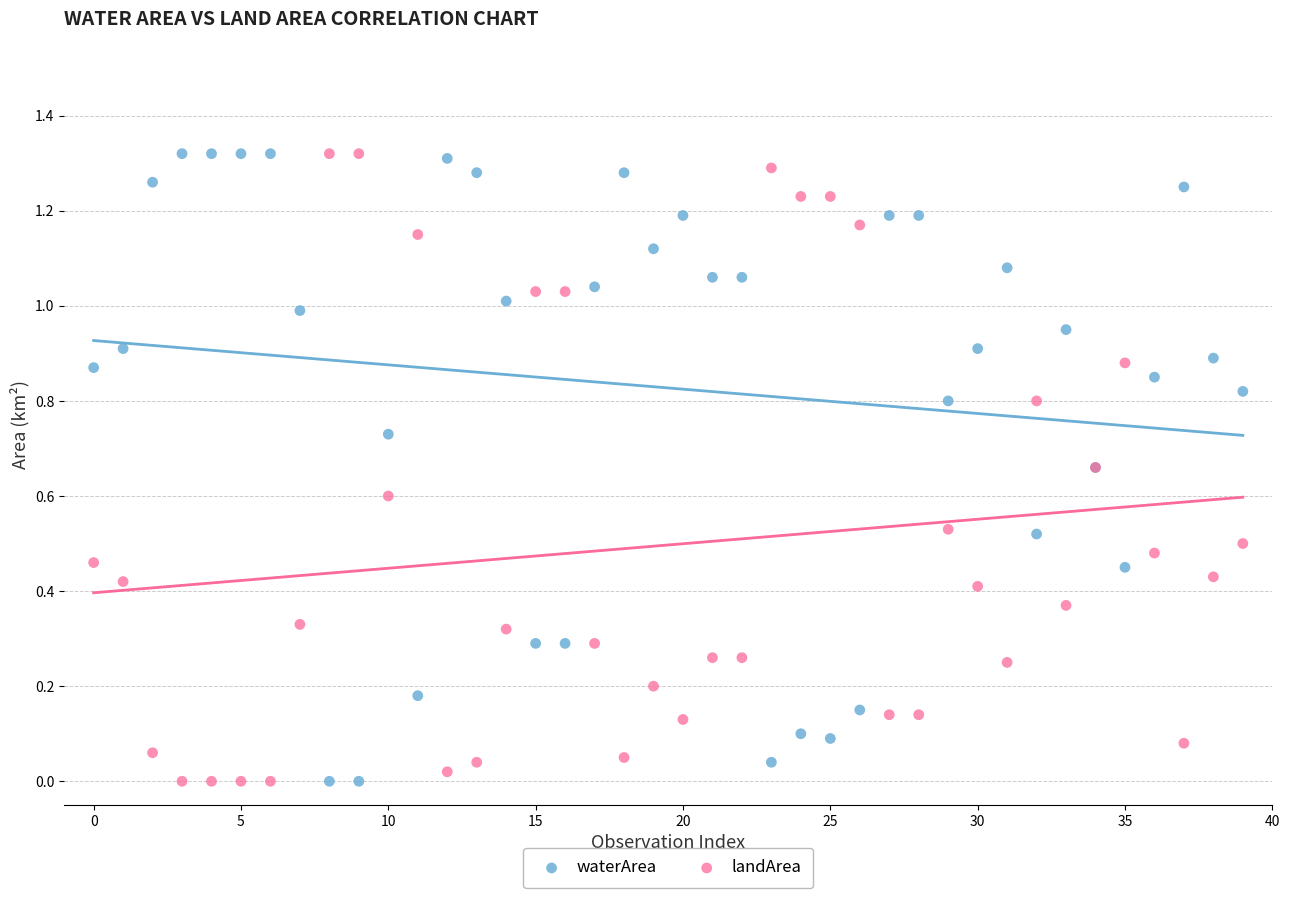

What are all the series names shown in the legend?

waterArea, landArea